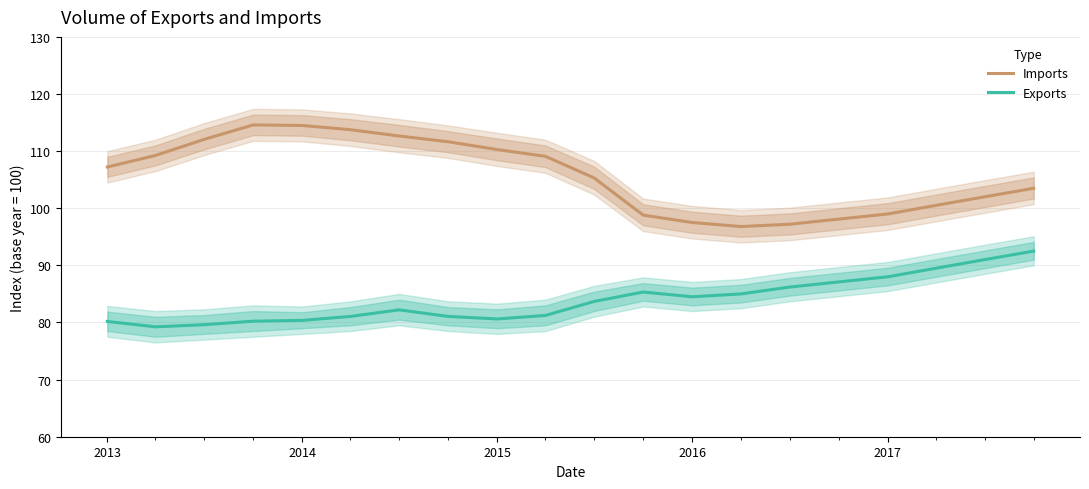

What is the maximum value for Imports?

114.6